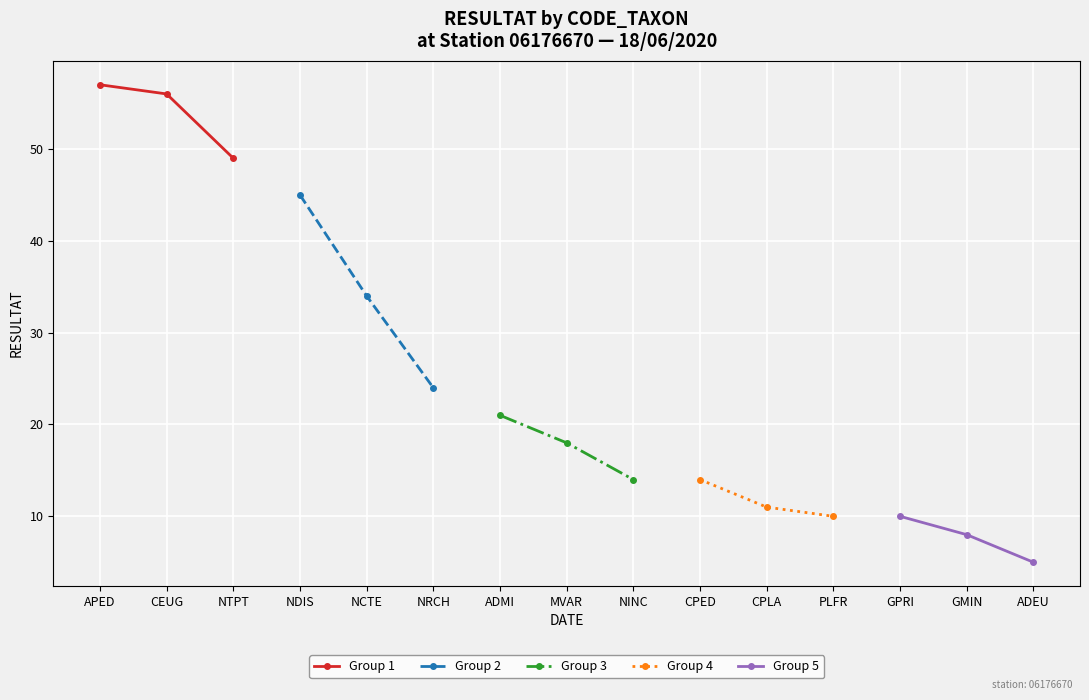

Rank the series by their maximum value, from highest to lowest.

Group 1, Group 2, Group 3, Group 4, Group 5